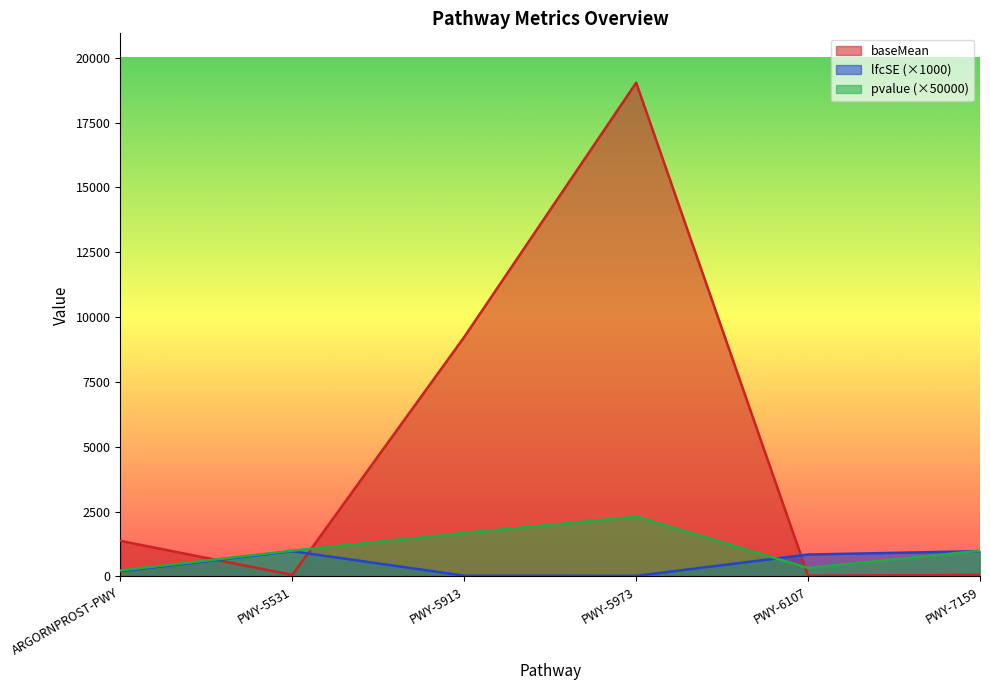

List the series in order of their peak value, lowest first.

lfcSE (×1000), pvalue (×50000), baseMean